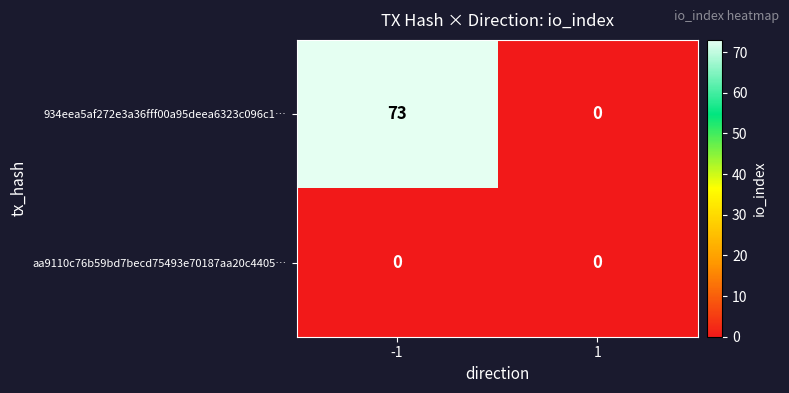

What is the sum of all 934eea5af272e3a36fff00a95deea6323c096c1… values?

73